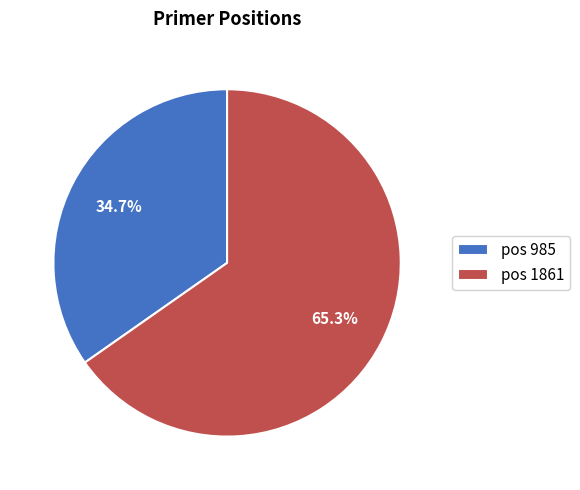

Is there any slice that represents more than half of the pie?

Yes